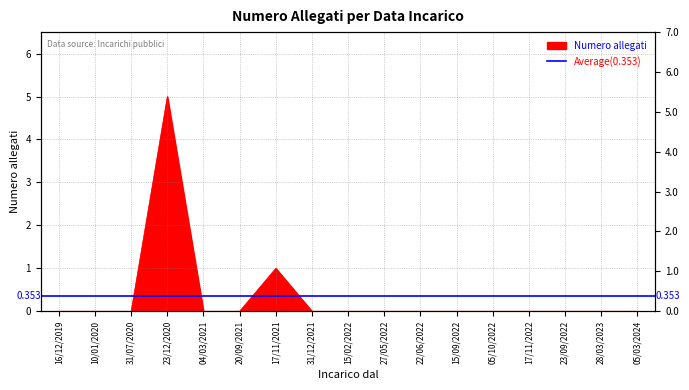

Rank the categories by value from highest to lowest.

23/12/2020, 17/11/2021, 16/12/2019, 10/01/2020, 31/07/2020, 04/03/2021, 20/09/2021, 31/12/2021, 15/02/2022, 27/05/2022, 22/06/2022, 15/09/2022, 05/10/2022, 17/11/2022, 23/09/2022, 28/03/2023, 05/03/2024